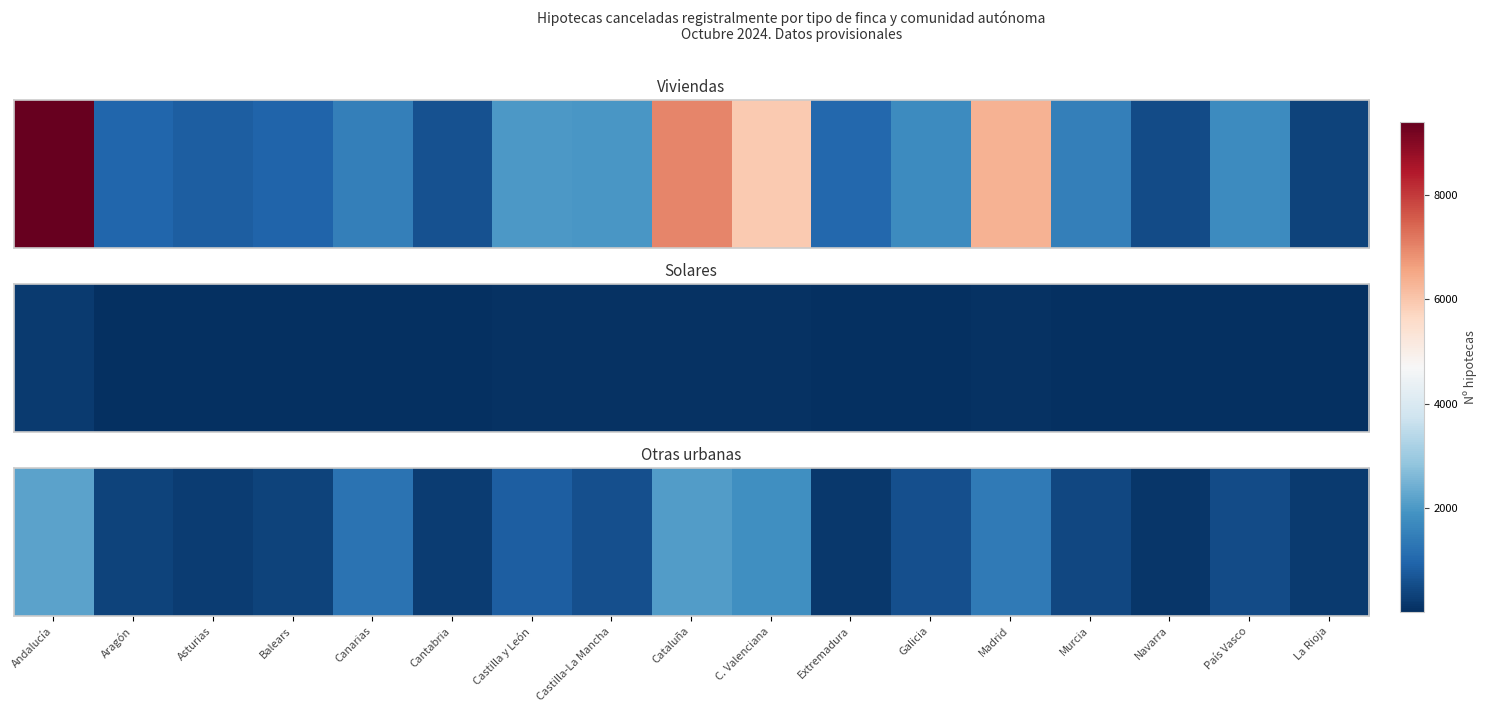

Approximately how many times larger is the value at País Vasco compared to Aragón?

1.4